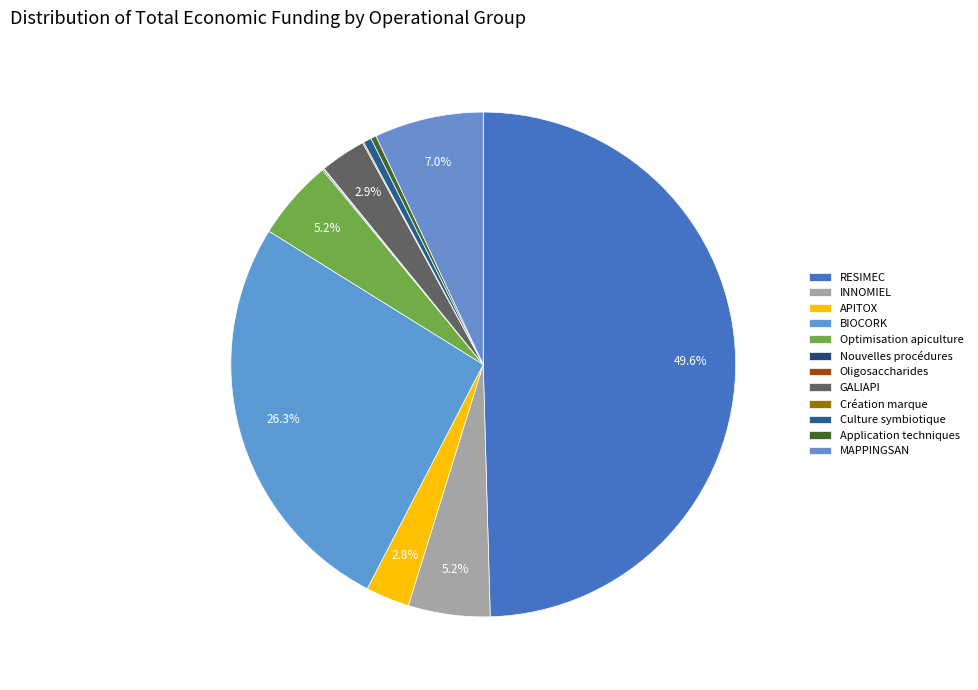

Count the number of slices in the pie.

12